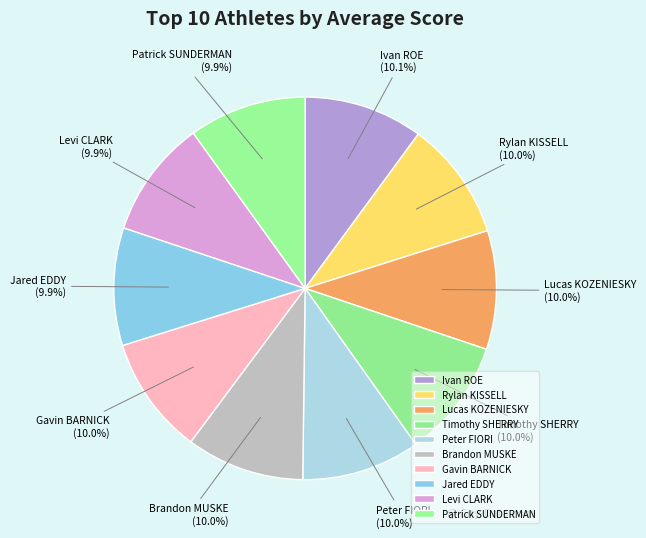

Is it true that Lucas KOZENIESKY is 1% of the pie?

False